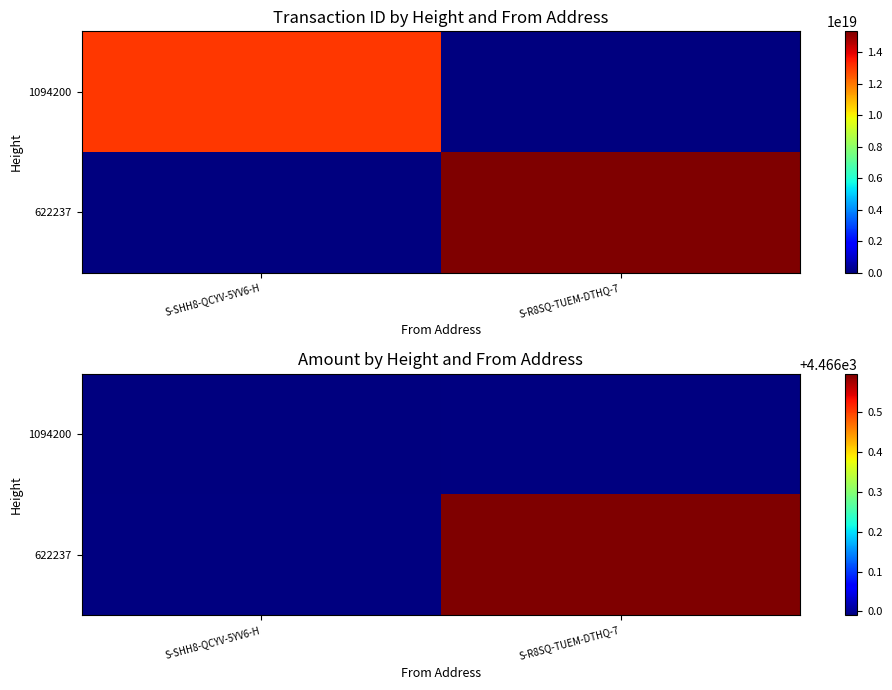

List the series in order of their overall mean, lowest first.

1094200, 622237